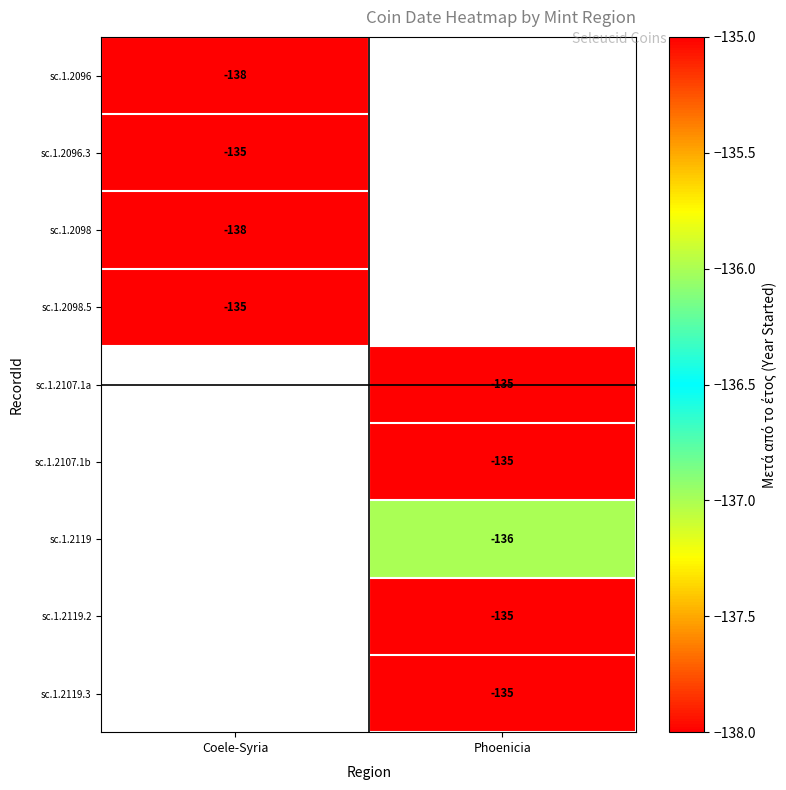

Between Phoenicia and Coele-Syria, which is larger?

Coele-Syria